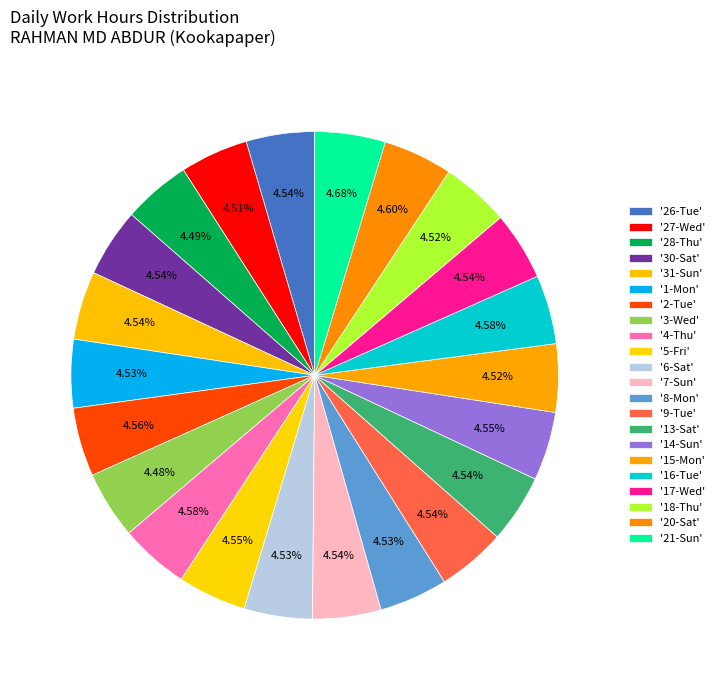

To the nearest percent, what is the average slice percentage?

5%